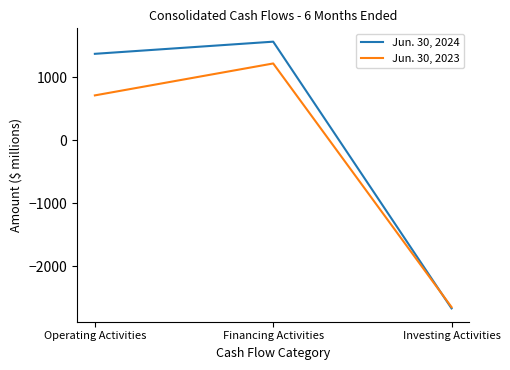

At which category is the sum across all series the highest?

Financing Activities